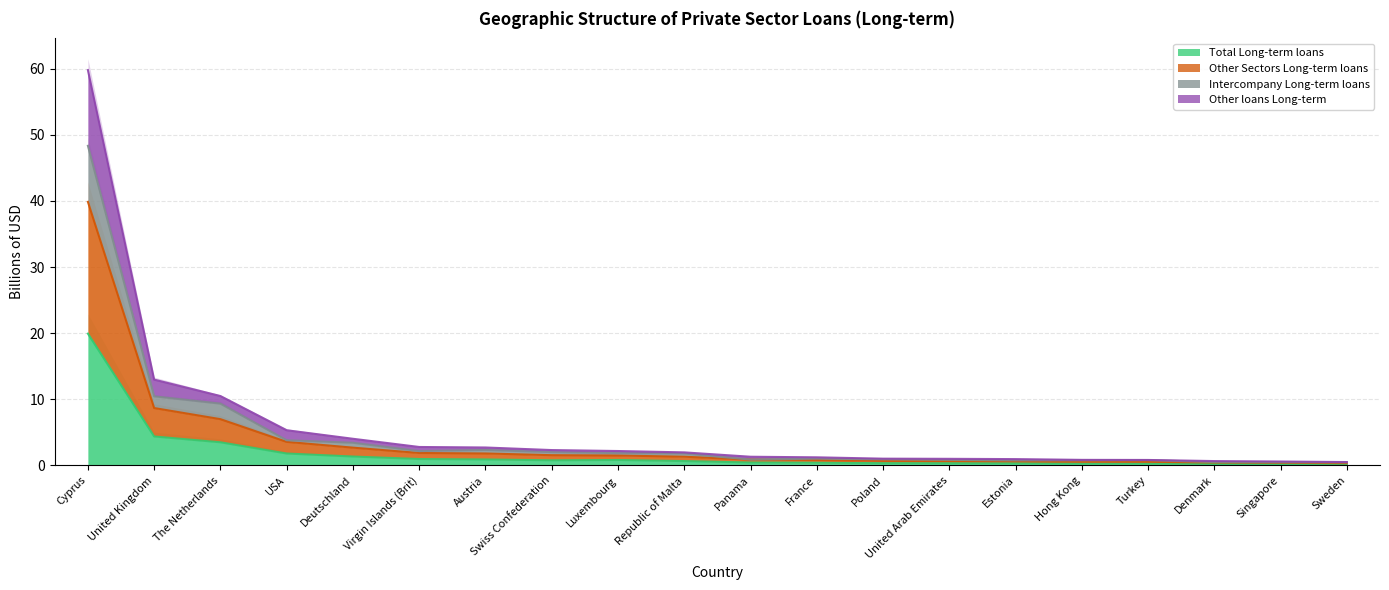

Read the Intercompany Long-term loans value at Sweden.

0.5